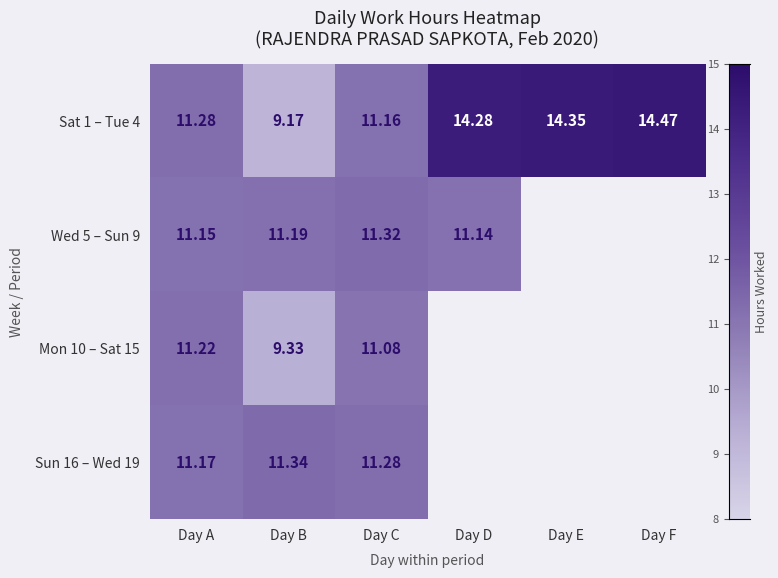

Is it true that Sun 16 – Wed 19 equals 11.3 at Day C?

True